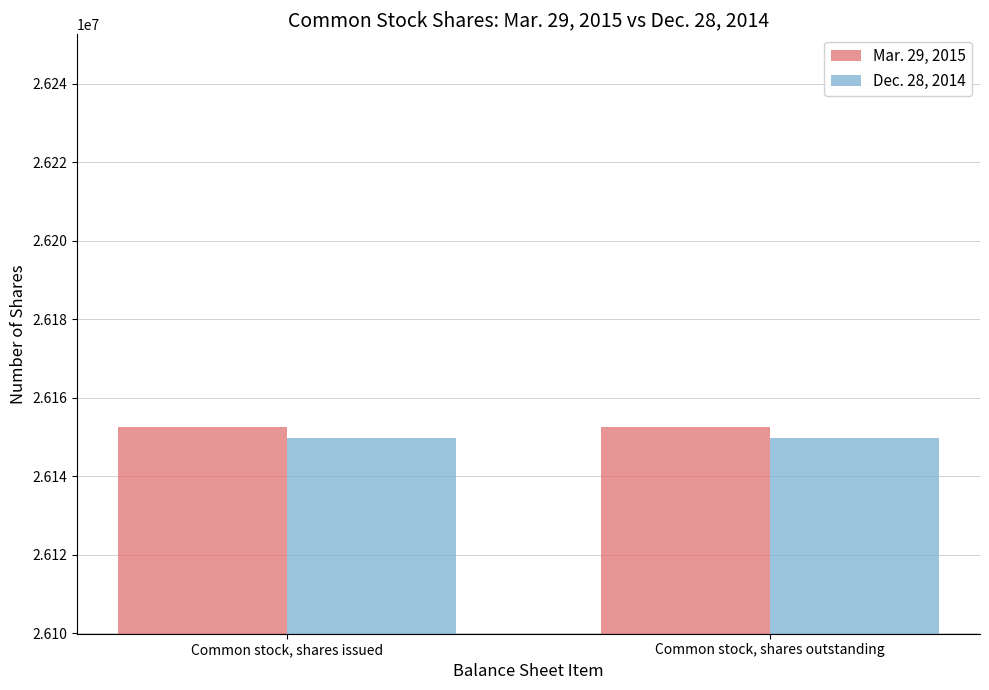

Is the value of Dec. 28, 2014 at Common stock, shares issued greater than the value of Mar. 29, 2015 at Common stock, shares outstanding?

No